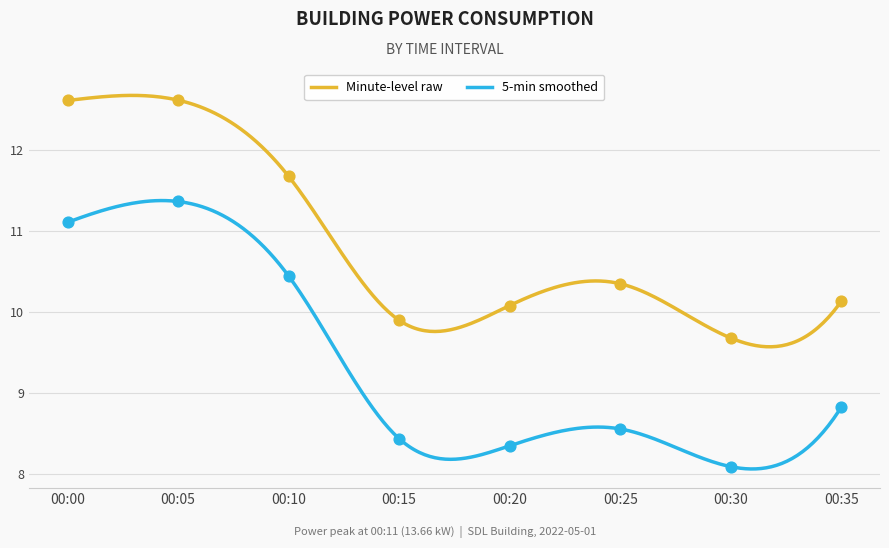

What is the lowest value of the 5-min smoothed series?

8.1